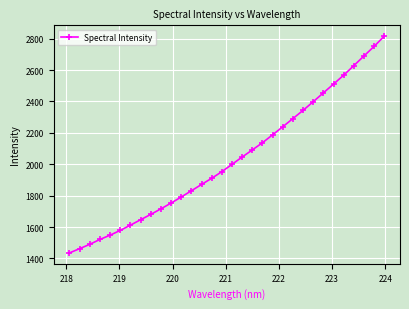

What is the difference between the maximum and minimum values?

1380.6